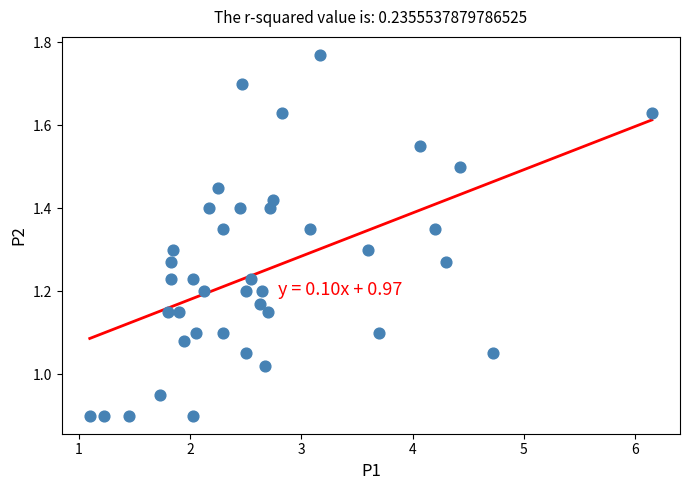

What is the range of X values (max minus min)?

5.1